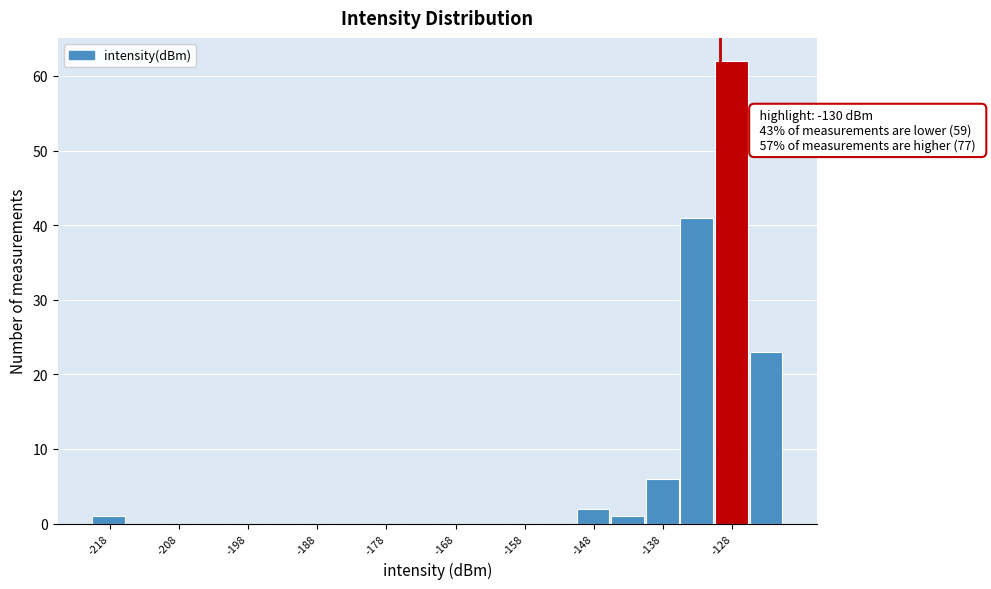

Around what value on the x-axis is the tallest bar? Give the approximate position of its centre, as read against the axis.

-128